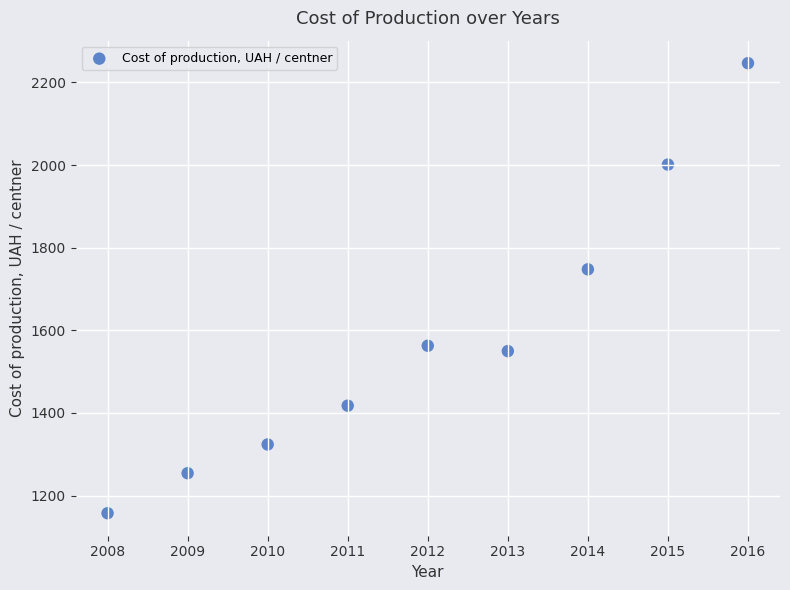

What Y value in the scatter plot is closest to 1702?

1747.7